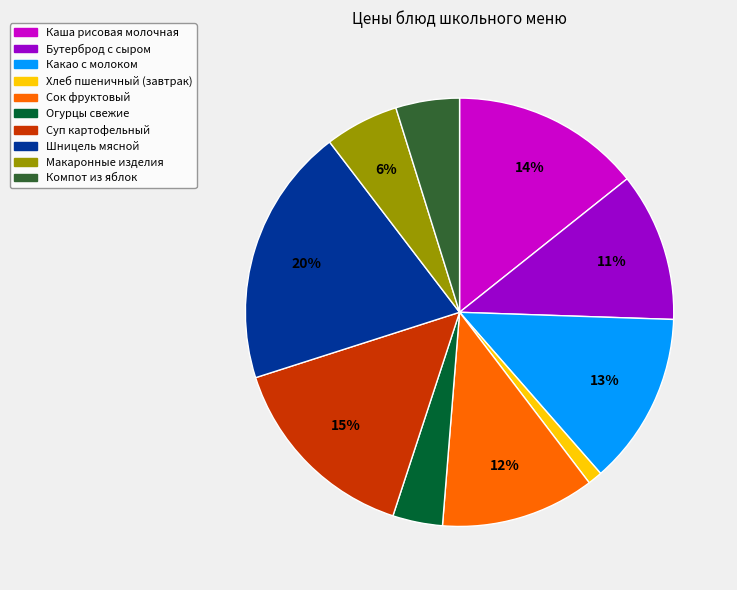

To the nearest percent, what percentage of the pie is Какао с молоком?

13%